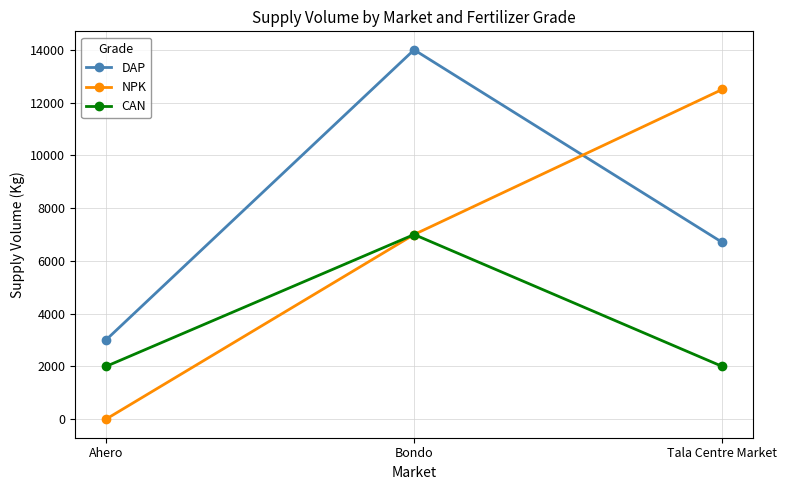

What is the difference between the maximum and minimum values in the CAN series?

5000